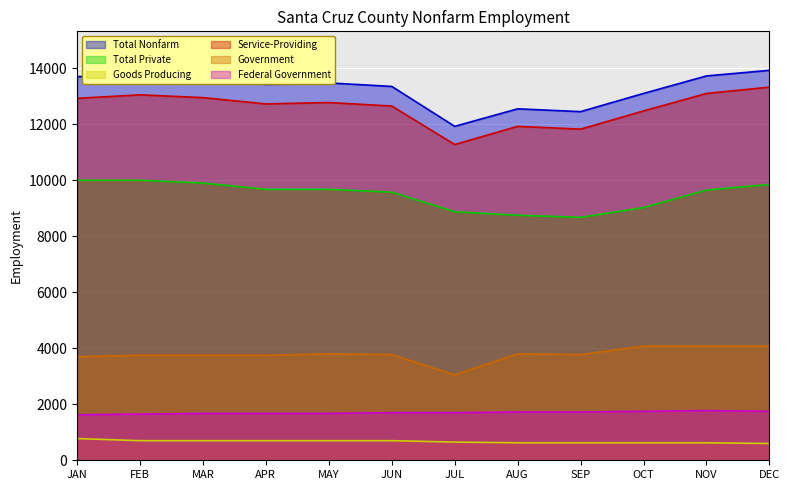

At which label does Government first exceed 3775?

MAY